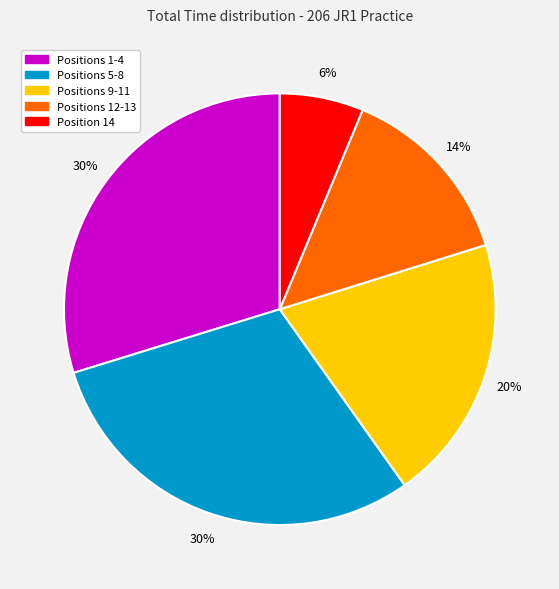

Is there any slice that represents more than half of the pie?

No